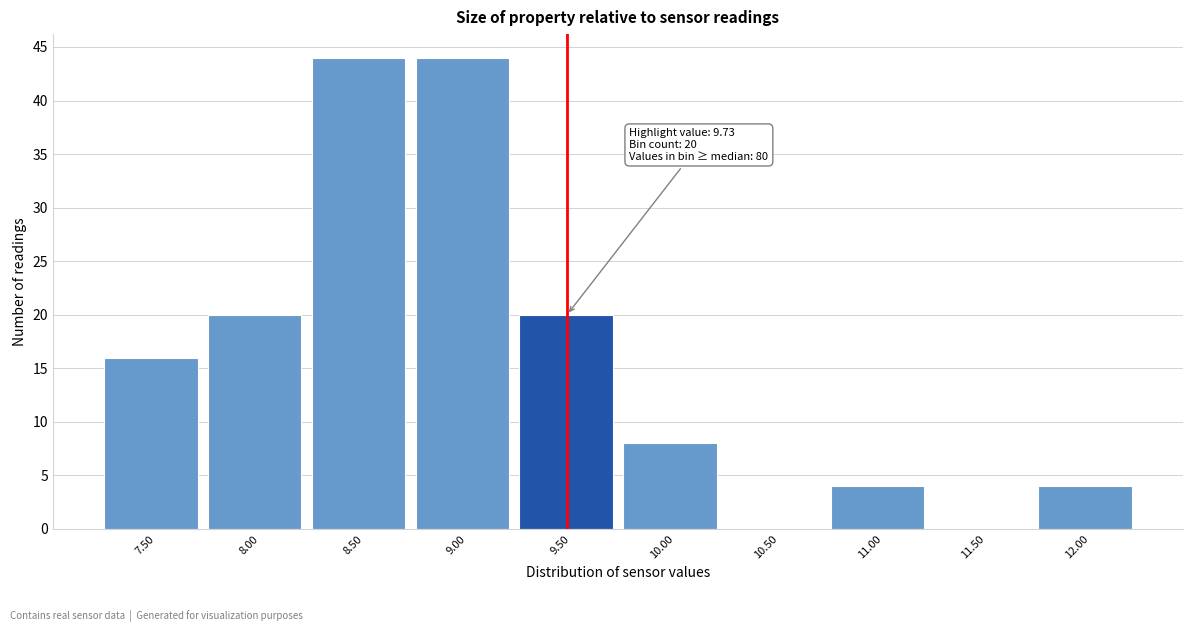

Reading left to right, extract all data points from this chart.

7.50=16	8.00=20	8.50=44	9.00=44	9.50=20	10.00=8	10.50=0	11.00=4	11.50=0	12.00=4